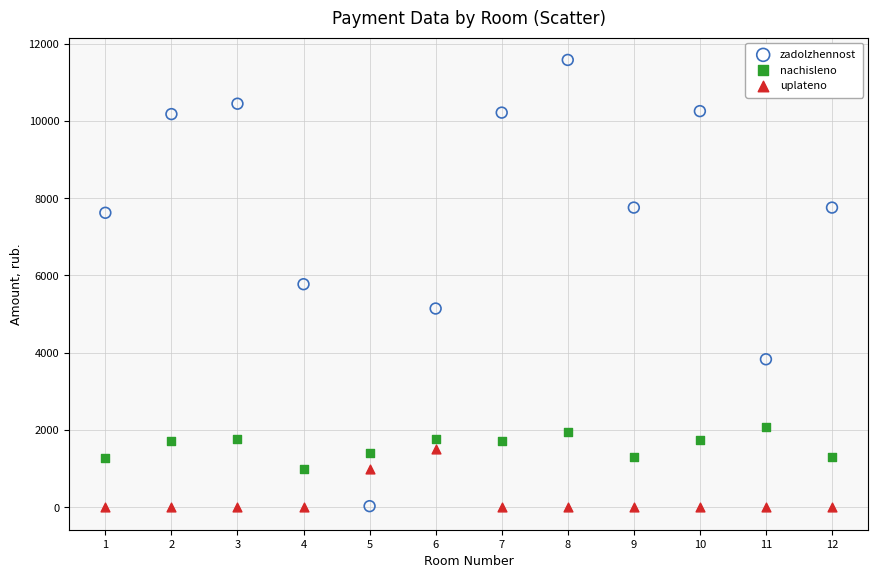

Which series contains the highest Y value?

zadolzhennost